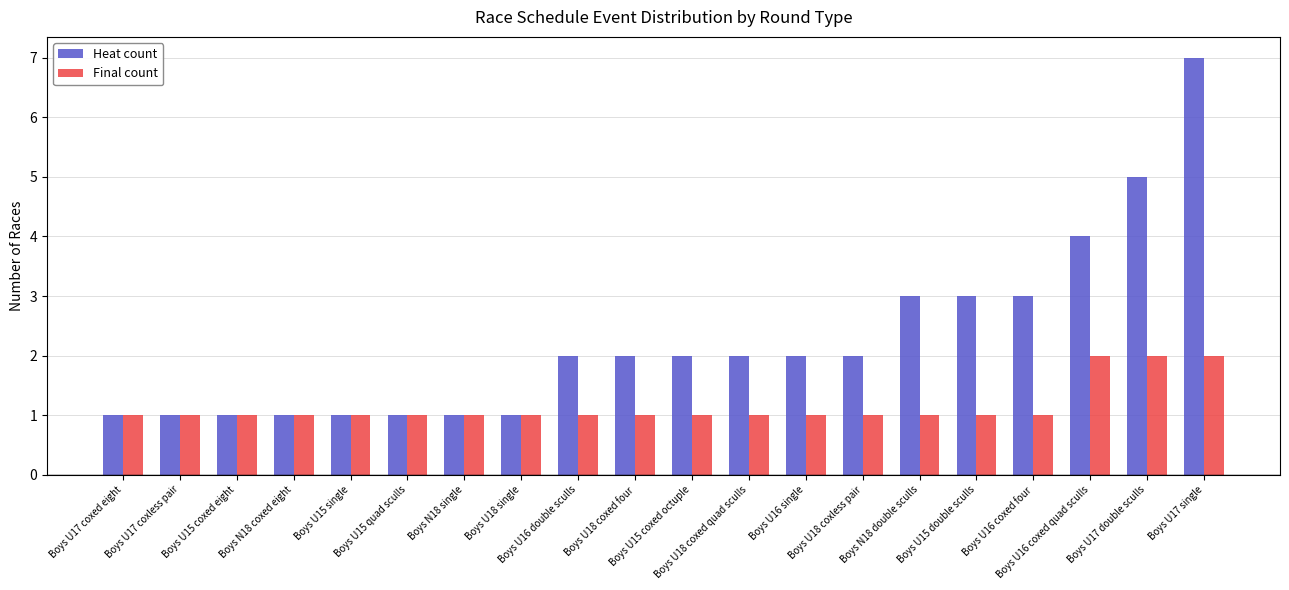

How many categories are shown in the chart?

20